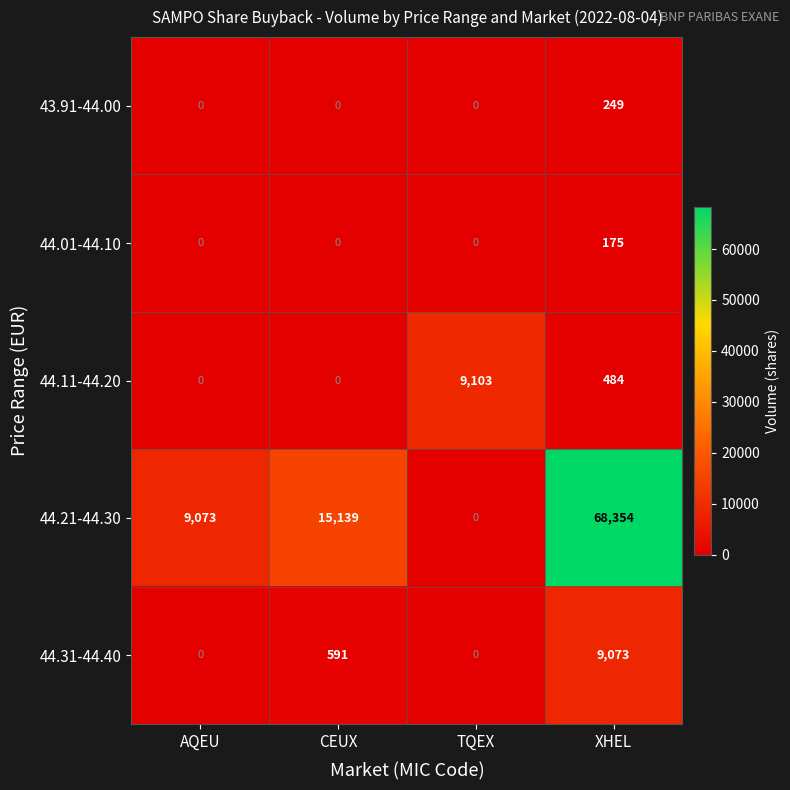

Which category has the lowest value in the 44.21-44.30 series?

TQEX